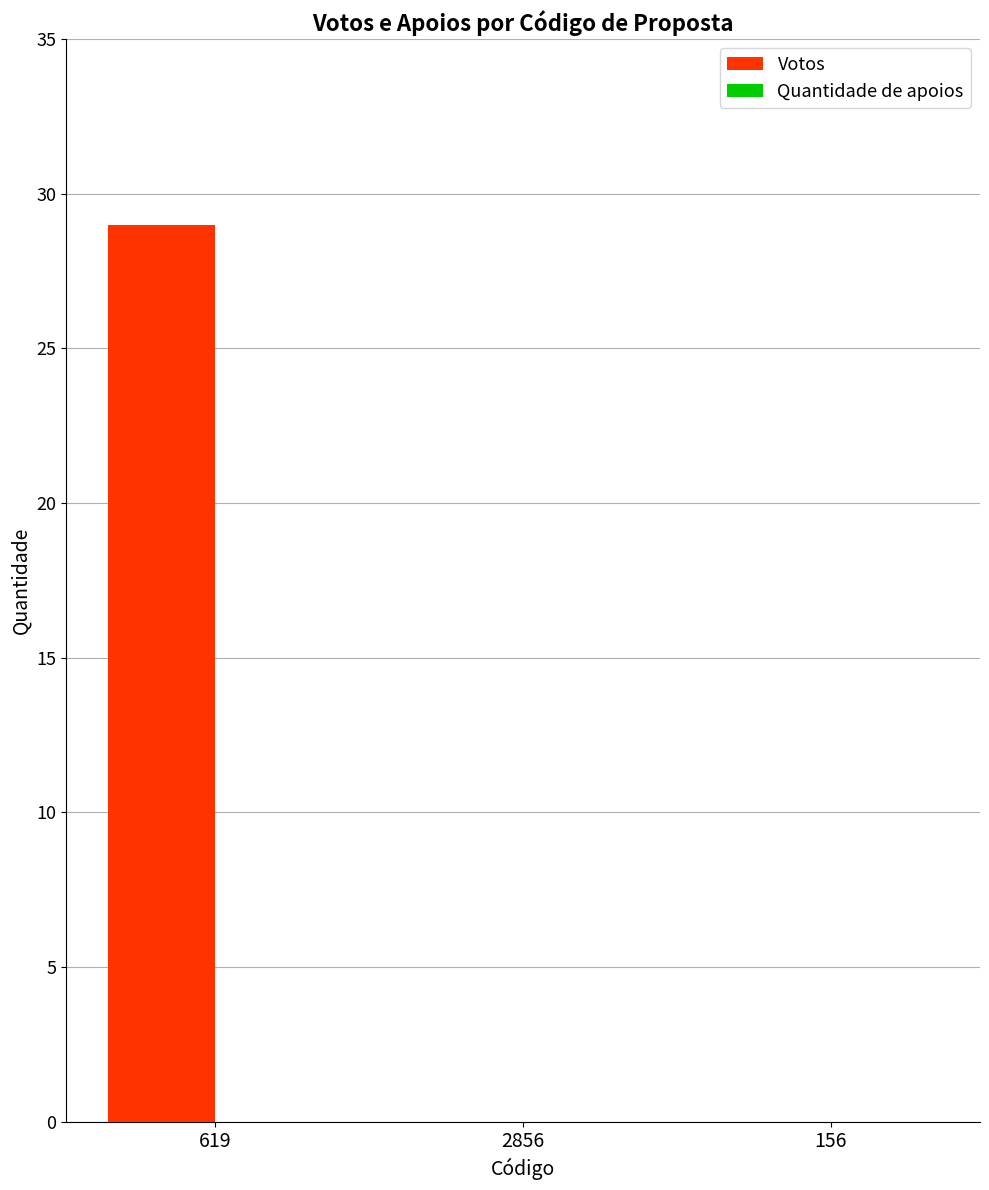

What value does the data have at 619?

29